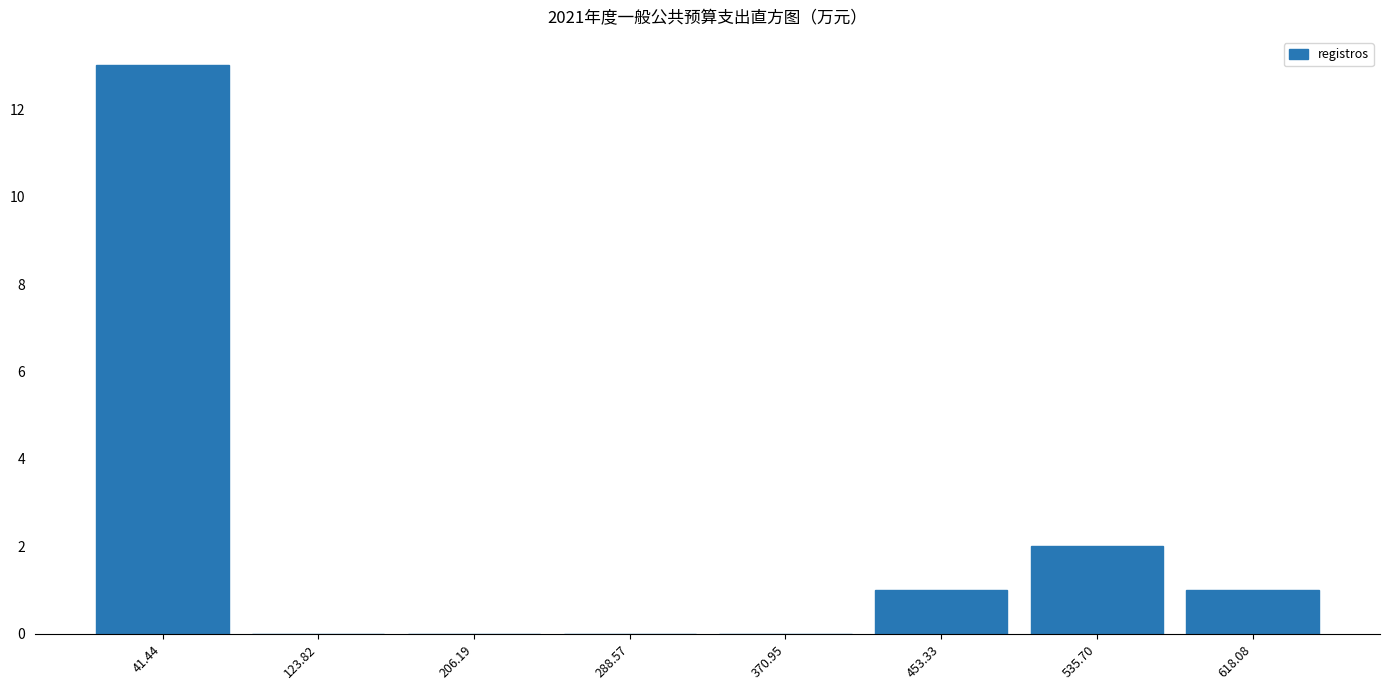

Reading left to right, transcribe this chart: for each bar, give the range it covers on the x-axis and its height. Neither the bar edges nor the heights are printed on the chart, so give them approximately, as read against the axes.

0 to 80: 13
80 to 170: 0
170 to 250: 0
250 to 330: 0
330 to 410: 0
410 to 490: 1
490 to 580: 2
580 to 660: 1